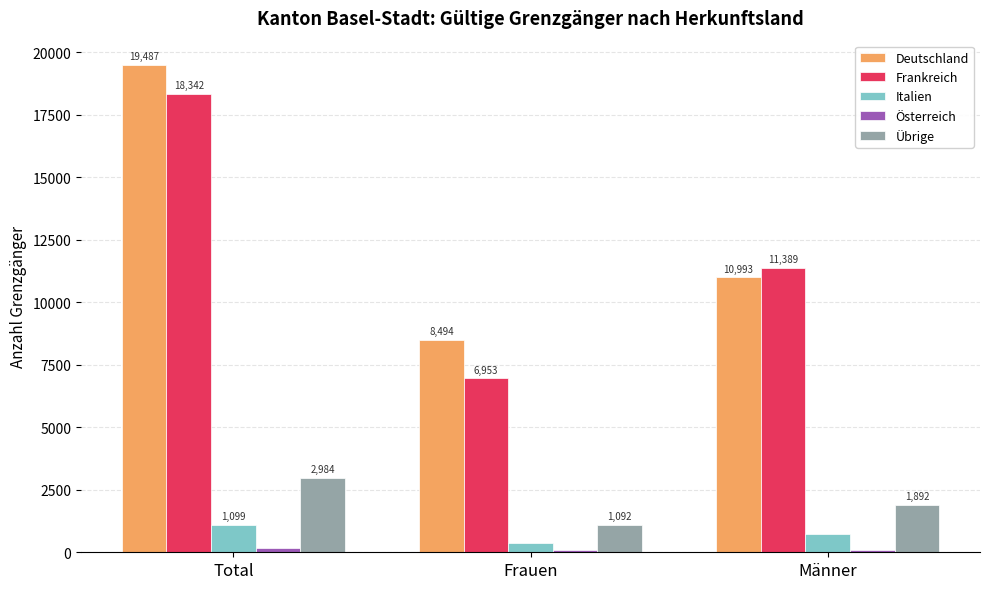

What is the average value of the Deutschland series?

12991